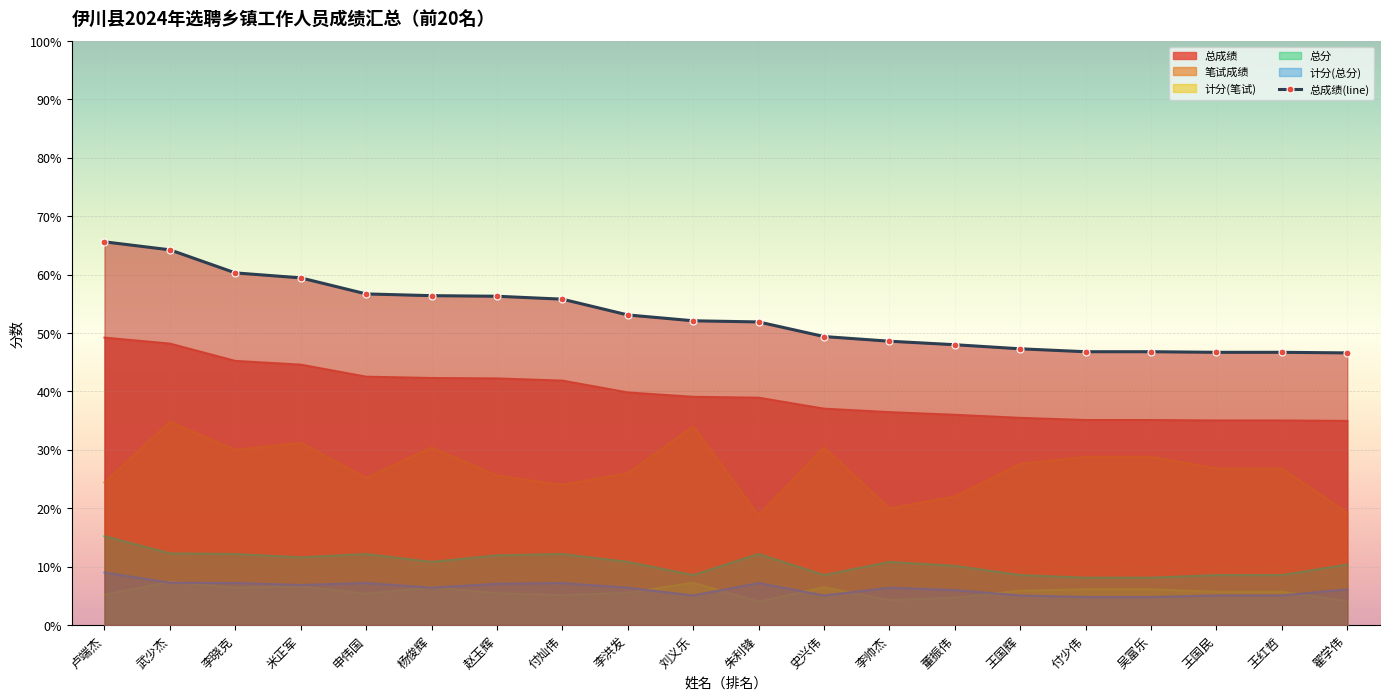

What is the greatest value displayed?

65.6